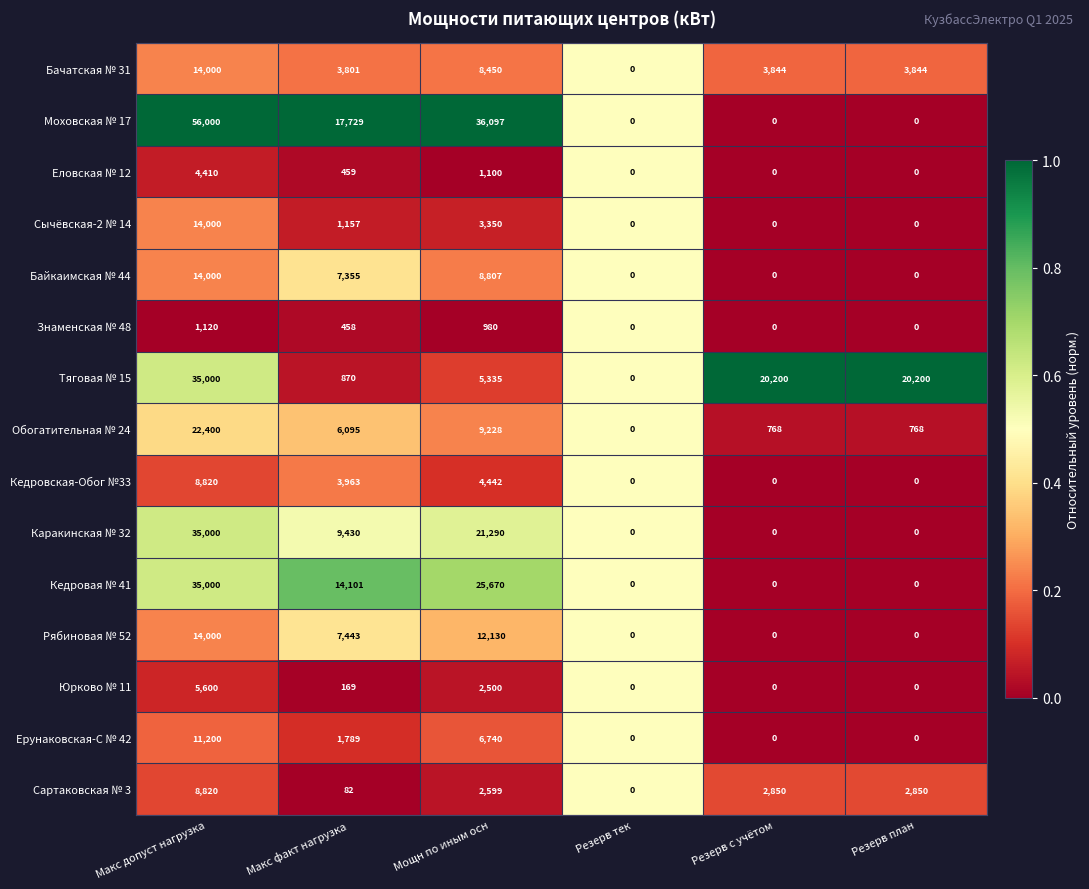

How many values in Бачатская № 31 are above zero?

5